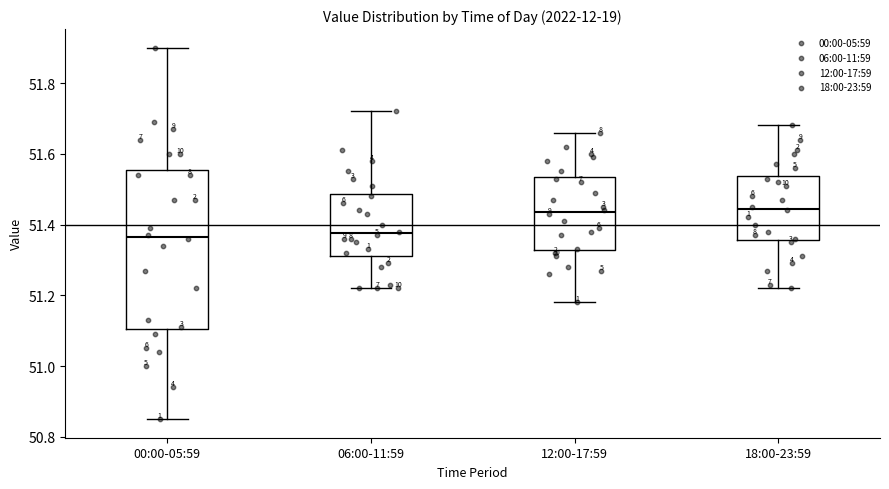

Which box is the tallest, from its lower edge to its upper edge?

00:00-05:59